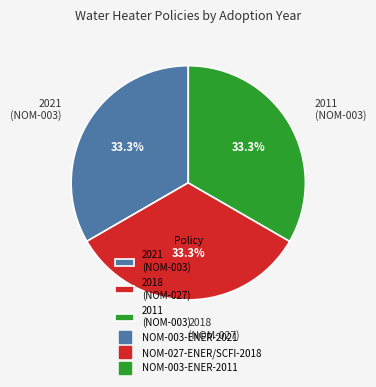

Approximately how many times larger is the value at 2018 (NOM-027) compared to 2011 (NOM-003)?

1.0